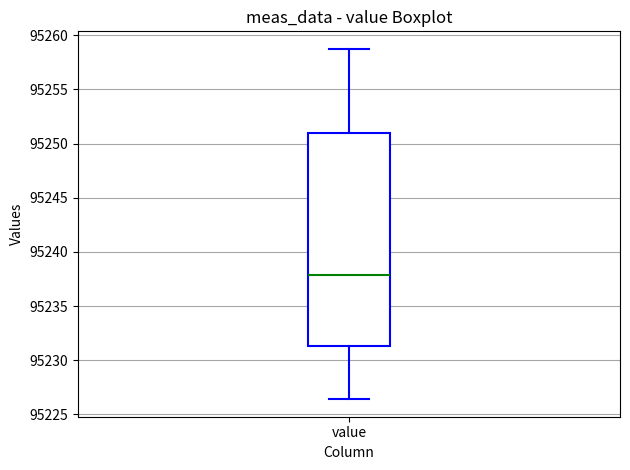

Read this box plot against the y-axis: the position of the median line, the range covered by the box, and the ends of both whiskers. The values are not printed on the chart, so give them approximately, as read against the axis.

median 95238.0, box 95231.5 to 95251.0, whiskers 95226.5 to 95259.0